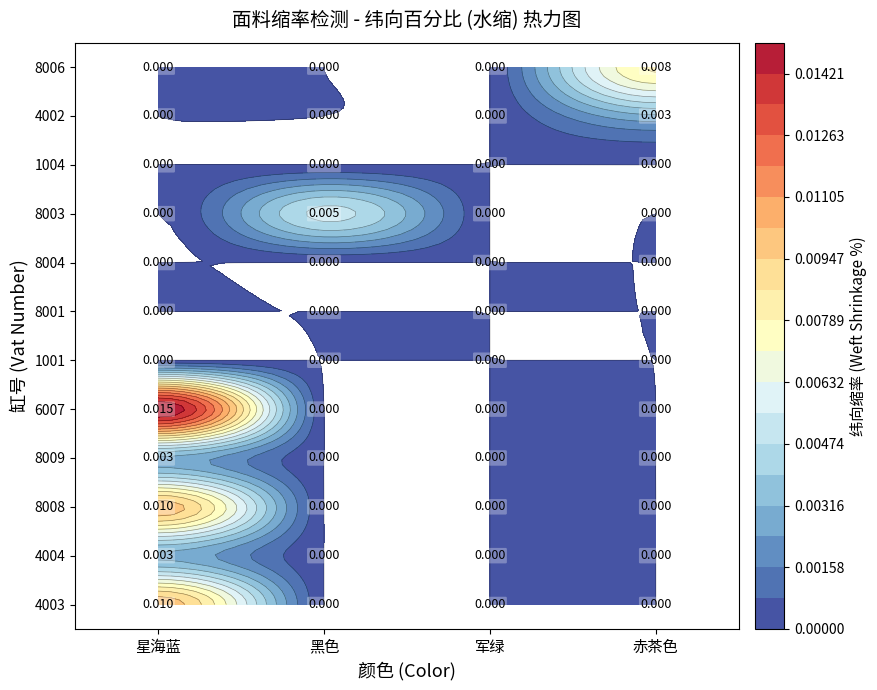

Which category has the highest value across all series?

星海蓝